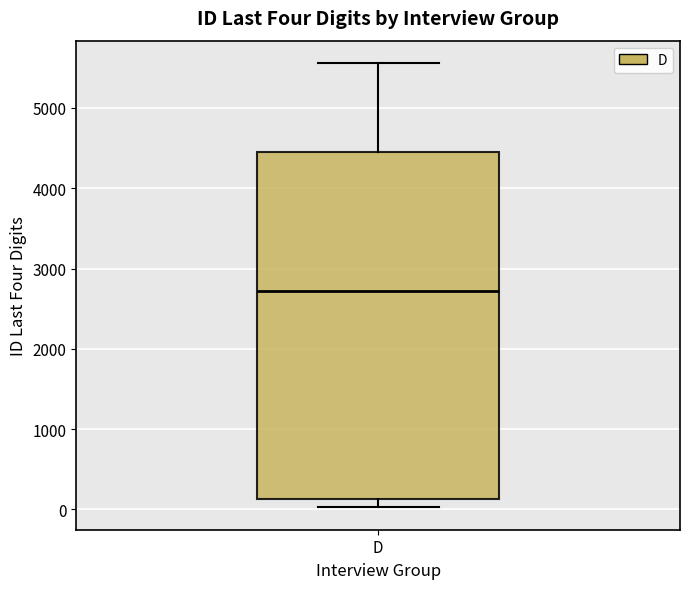

Where does the median line of the box for D sit on the y-axis? The values are not printed on the chart, so give them approximately, as read against the axis.

2700